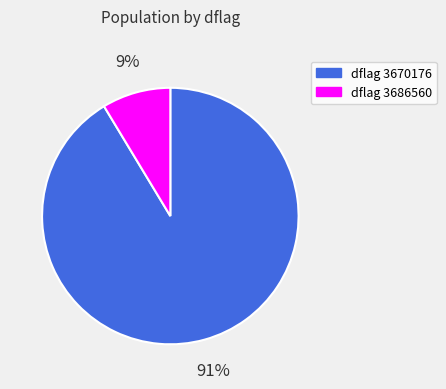

Which has a higher value, dflag 3670176 or dflag 3686560?

dflag 3670176